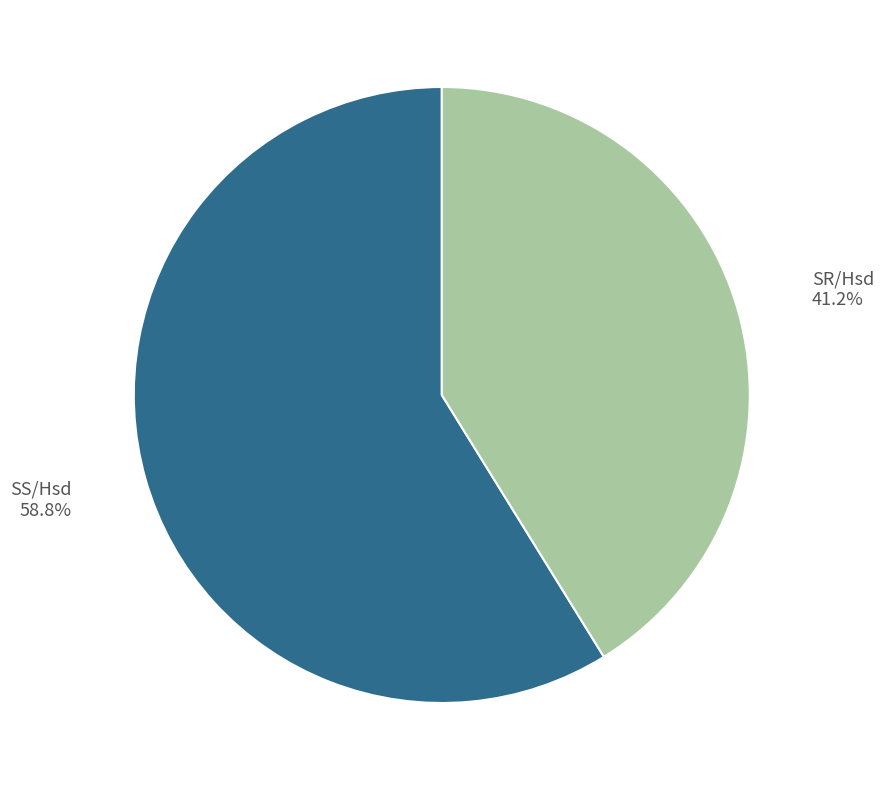

What percentage is the SR/Hsd slice, to the nearest percent?

41%